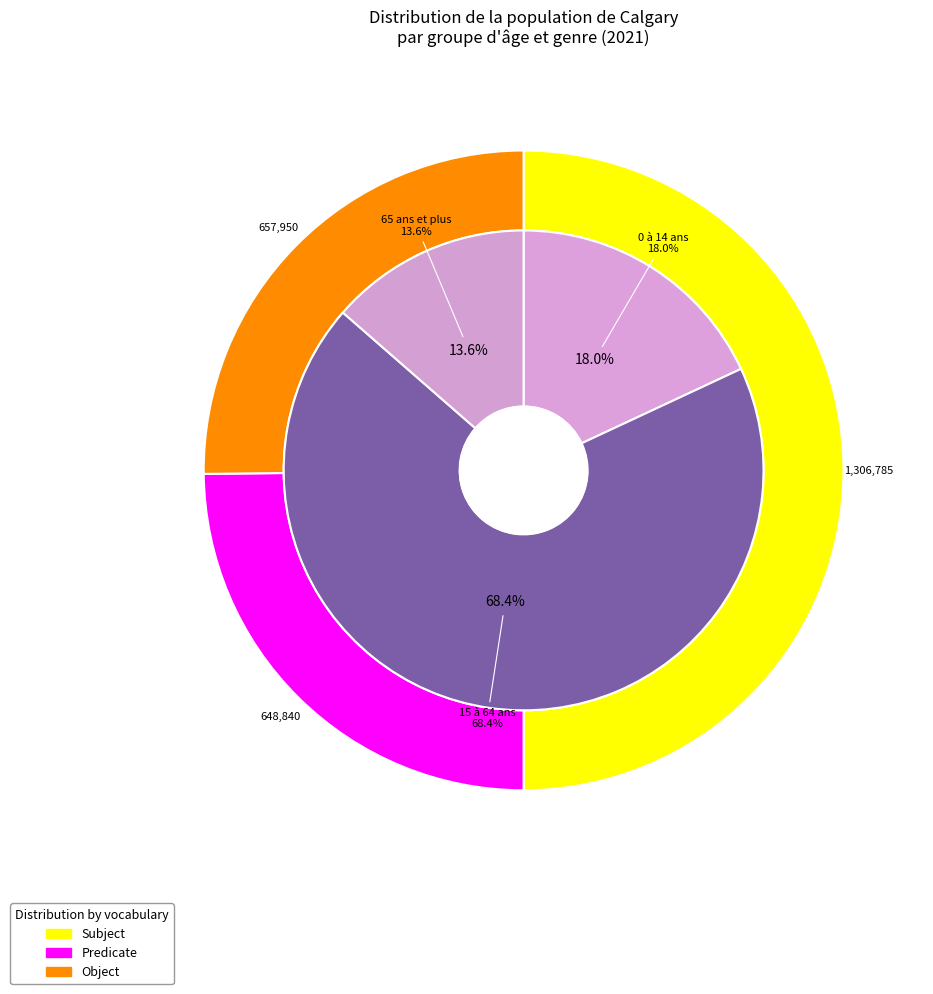

Count the number of slices in the pie.

3